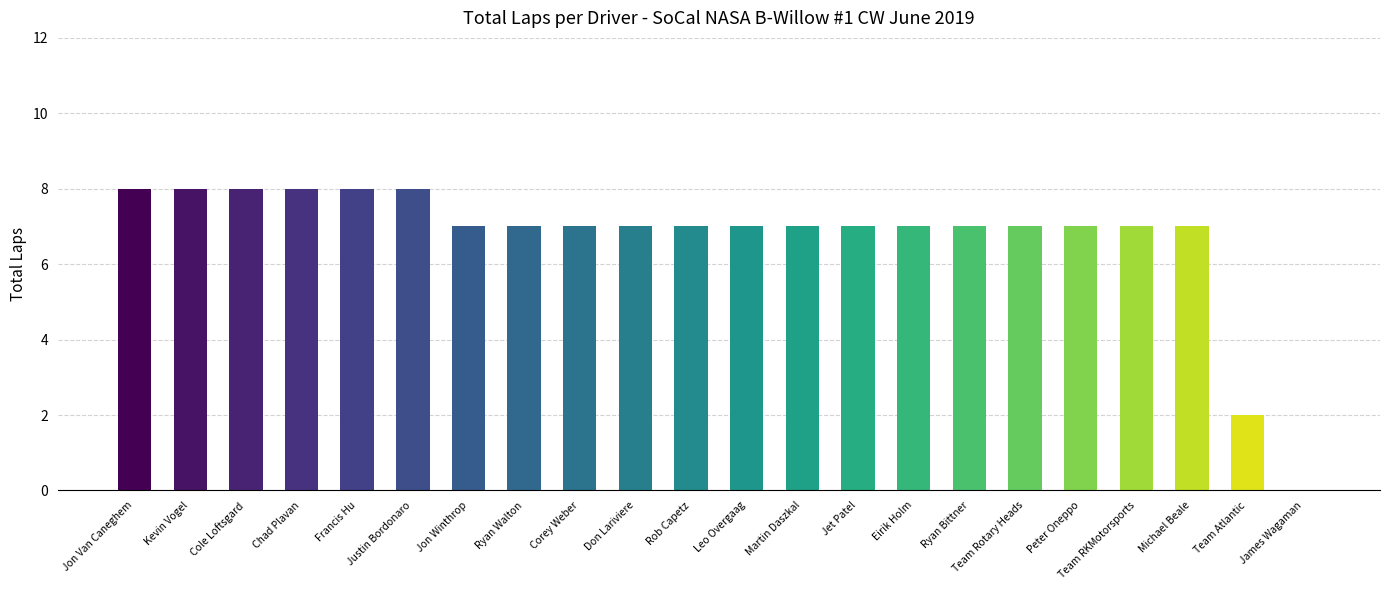

Are the bars horizontal?

No